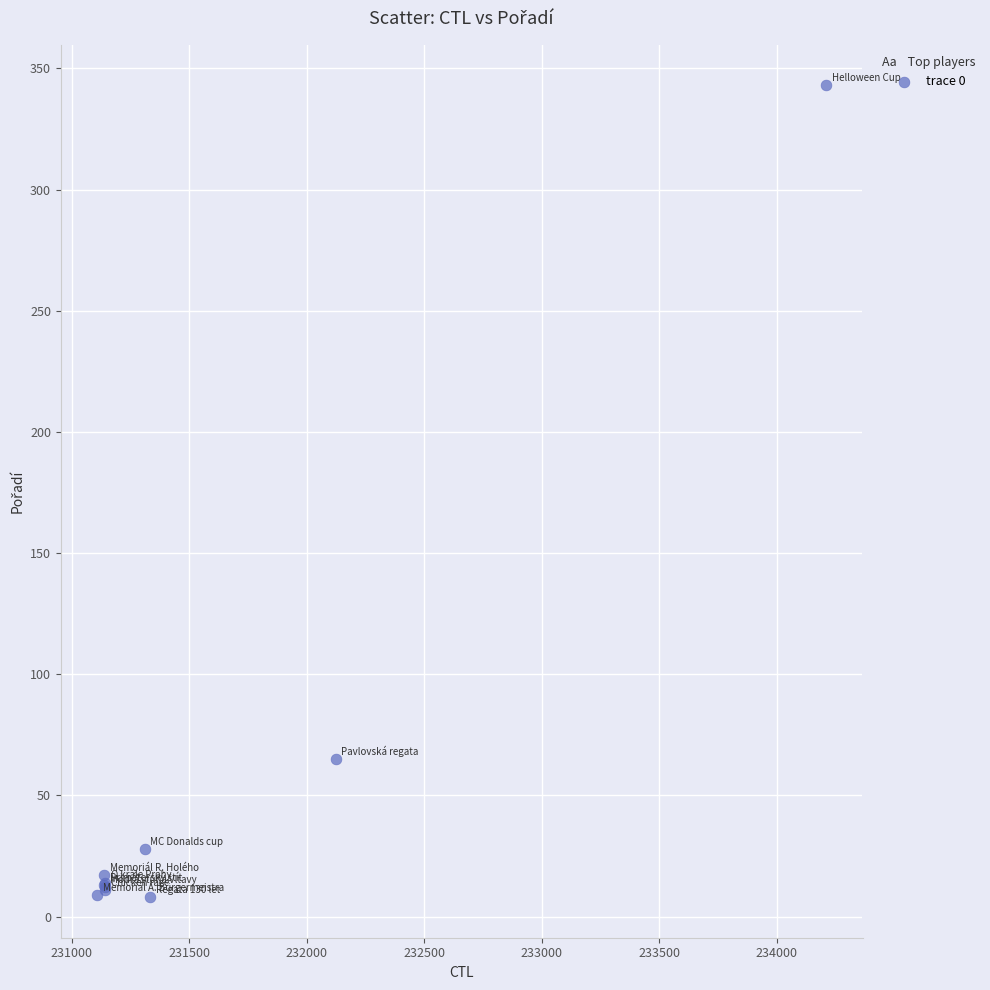

What Y value in the scatter plot is closest to 175?

65